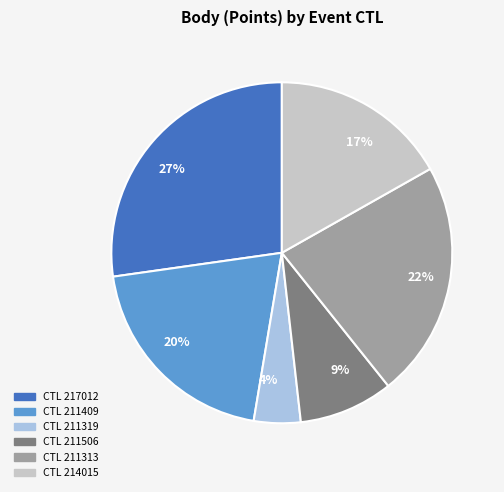

The CTL 211319 slice represents 4% of the pie. True or false?

True